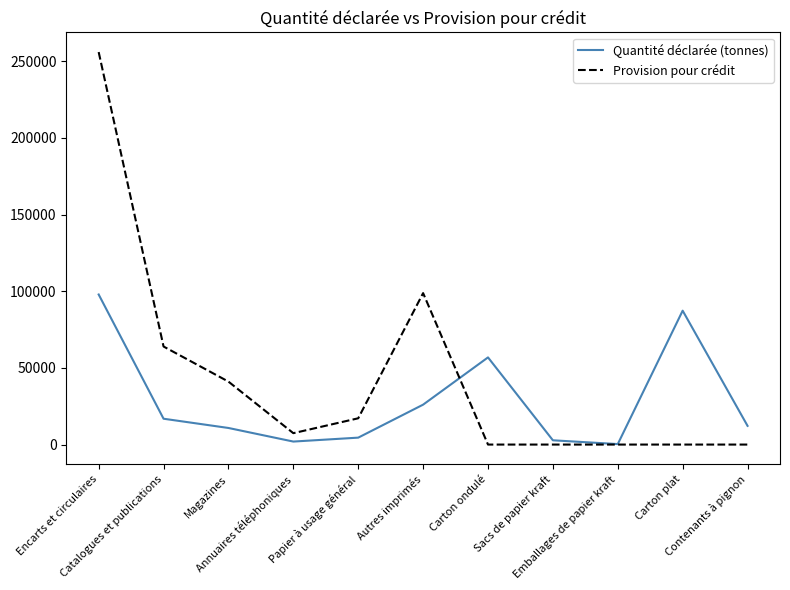

Where do Quantité déclarée (tonnes) and Provision pour crédit first cross each other?

Autres imprimés and Carton ondulé